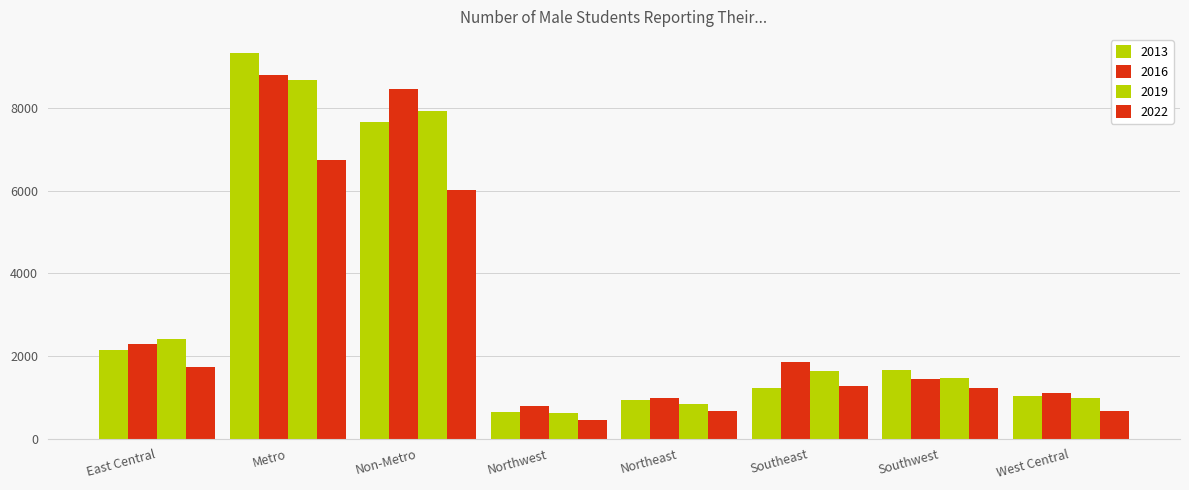

What is the average value of the 2019 series?

3070